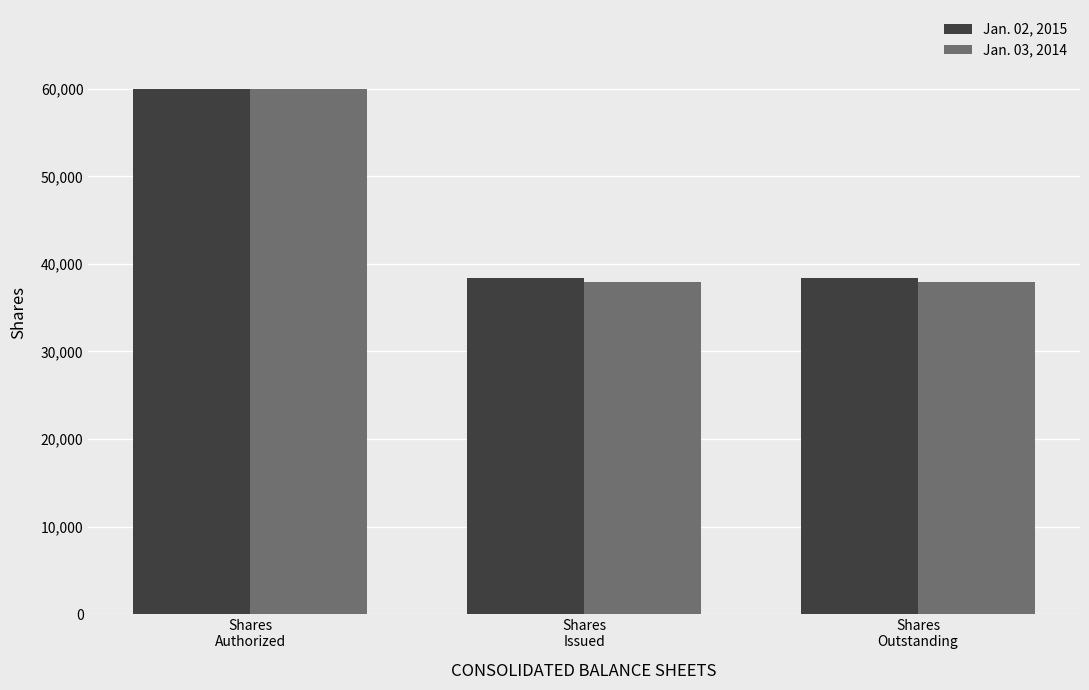

What position from the right is Shares
Issued?

2